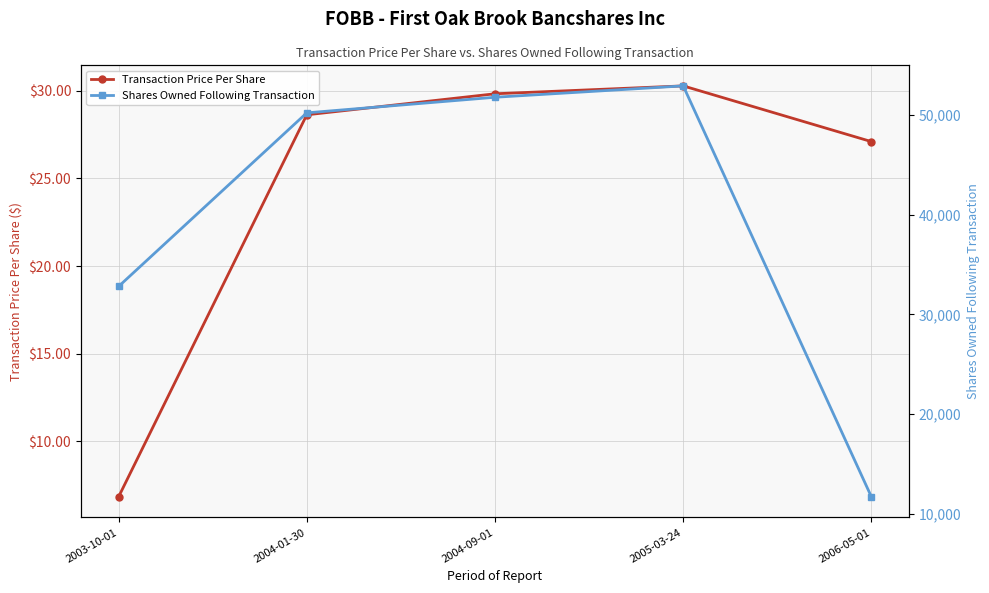

At 2004-09-01, list the series in order from largest to smallest.

Shares Owned Following Transaction, Transaction Price Per Share